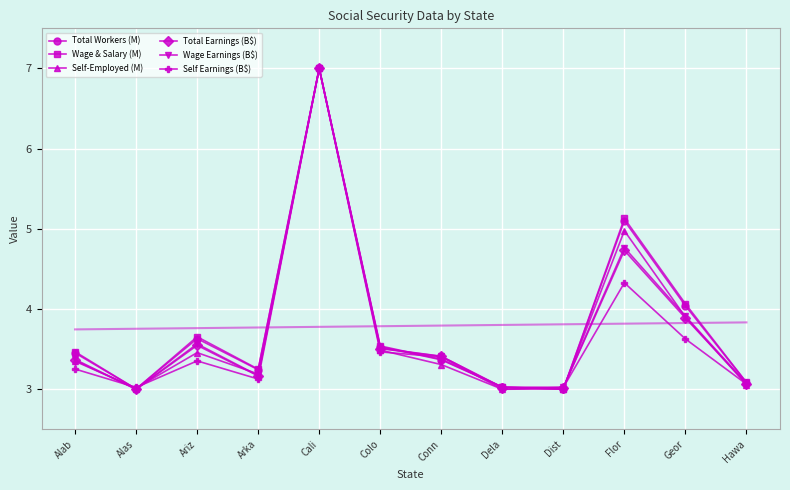

What is the difference between the second highest and second lowest values in the Wage & Salary (M) series?

2.1